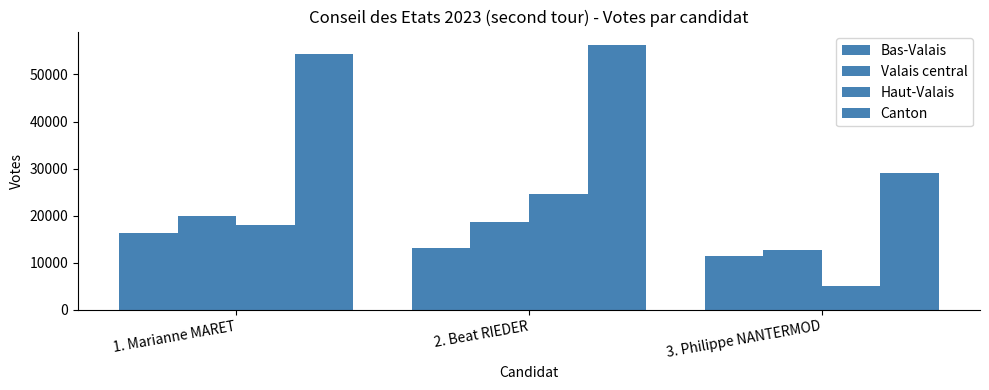

Is the value of Bas-Valais at 1. Marianne MARET greater than the value of Canton at 3. Philippe NANTERMOD?

No